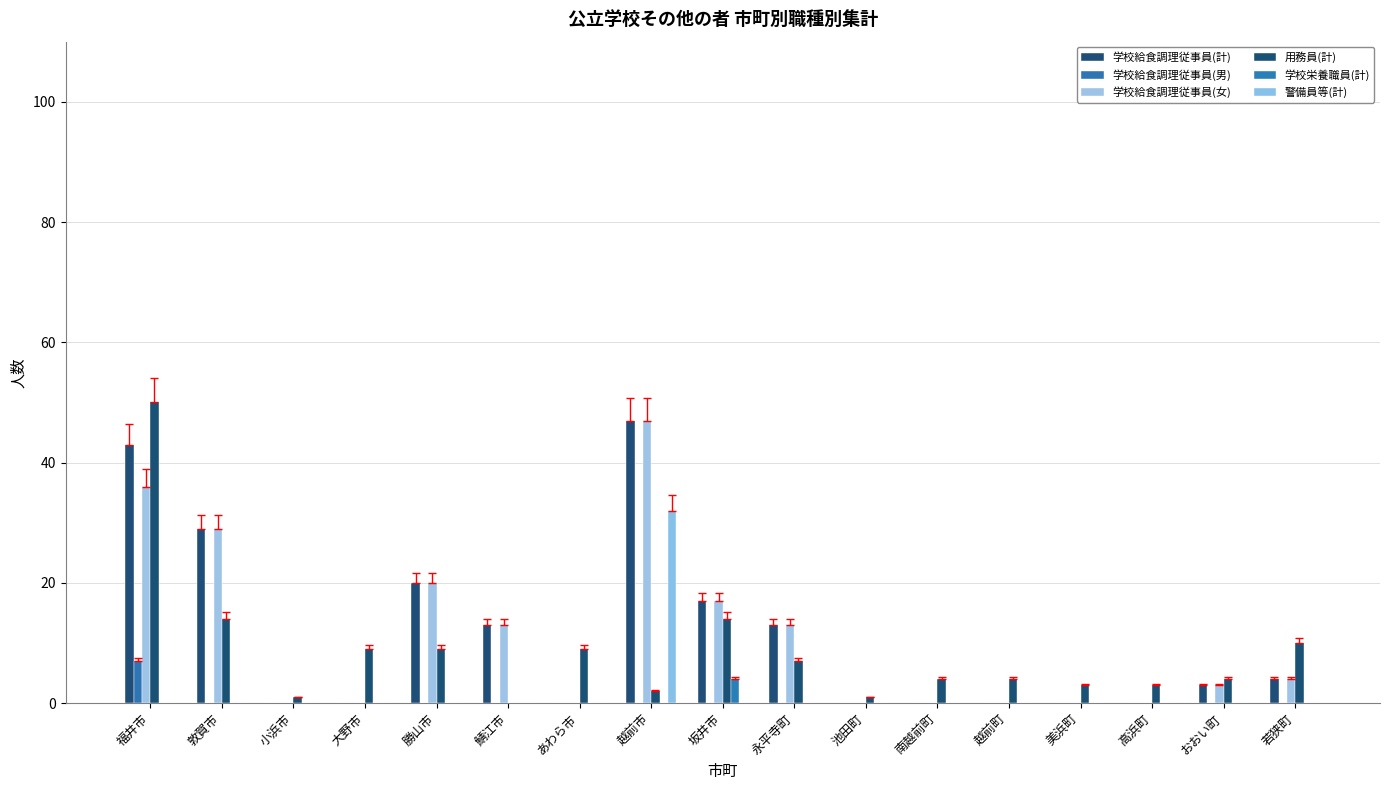

How many groups of bars are there?

17